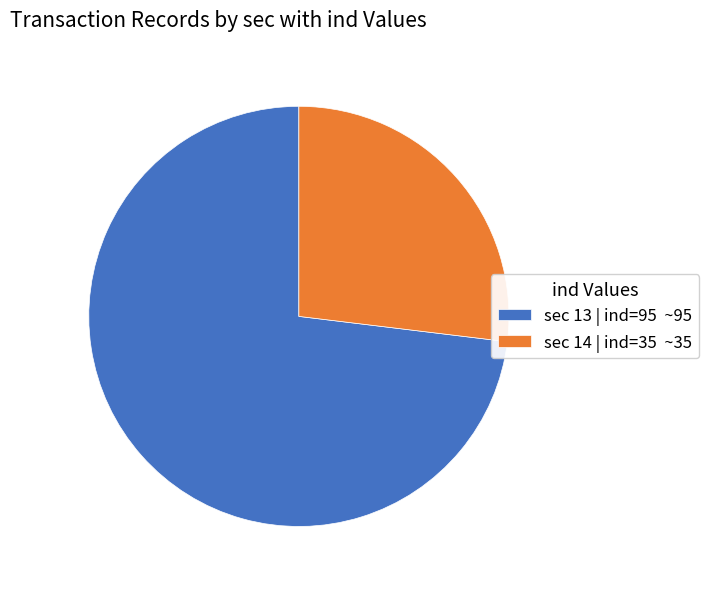

Is there a majority slice in this chart?

Yes